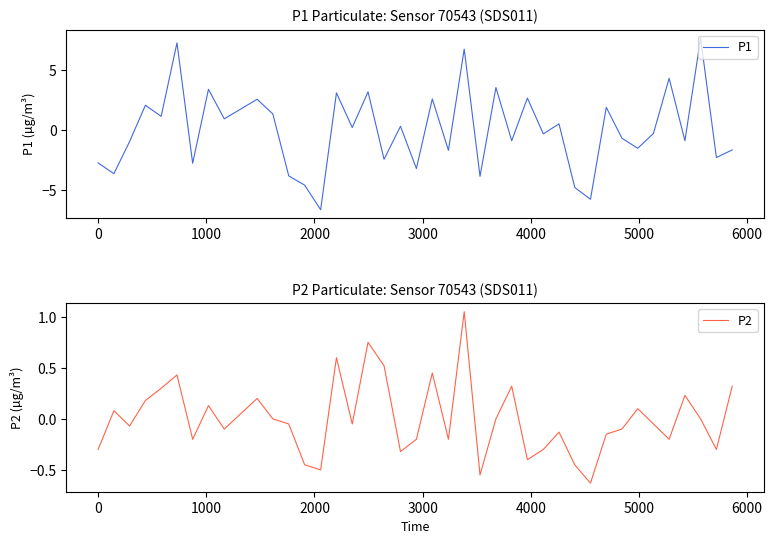

What are all the series names shown in the legend?

P1, P2